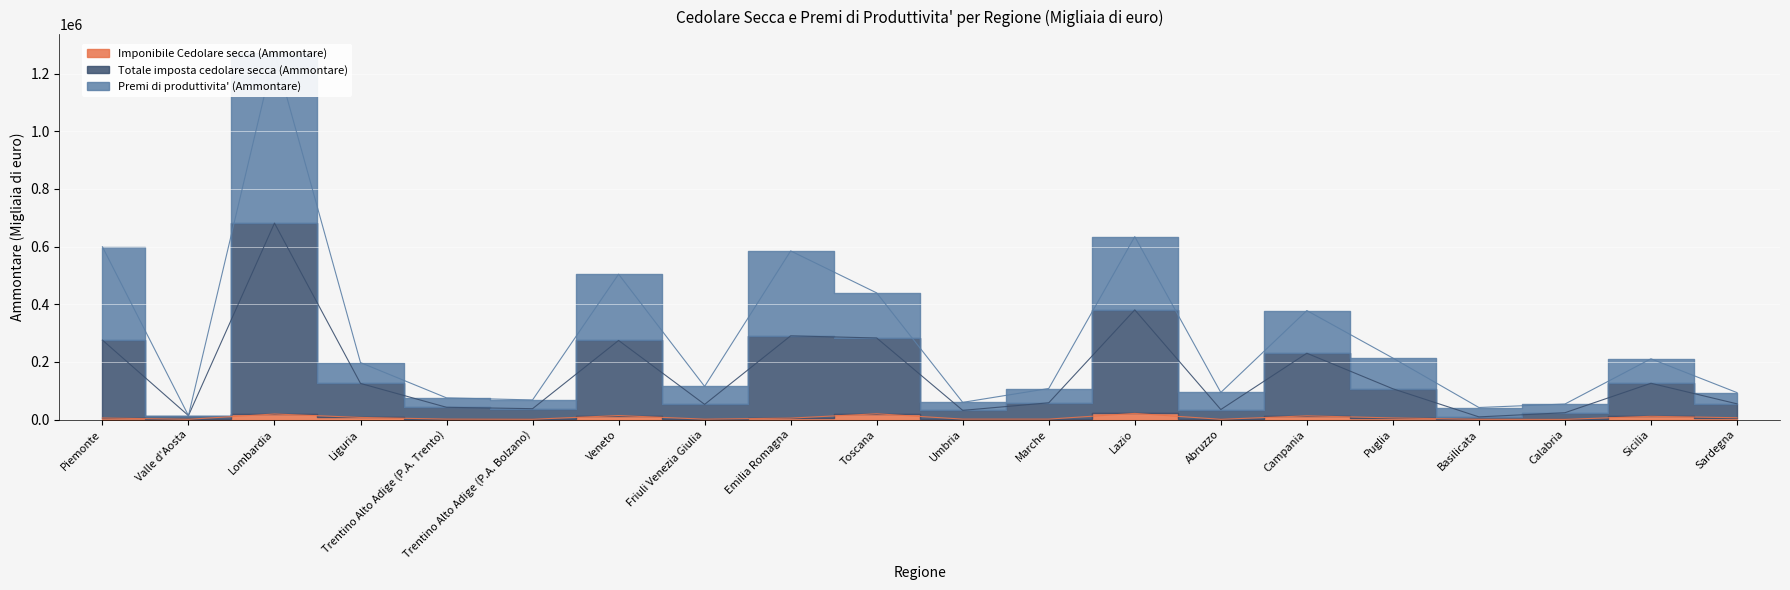

Reading left to right, what are all the values shown in this chart?

Imponibile Cedolare secca (Ammontare): 5269	860	19146	7194	1459	923	13723	1288	4908	19895	1469	1488	21190	786	12781	5503	667	538	11104	6139
Totale imposta cedolare secca (Ammontare): 275673	13572	681476	125184	42411	37599	274360	52552	290368	282931	31786	58027	380482	34690	229998	106635	9149	23595	125780	54433
Premi di produttivita' (Ammontare): 599394	13572	1272871	197473	75140	67951	504293	114822	585011	439370	59558	107634	634609	93896	378074	213266	41694	53714	210696	93435